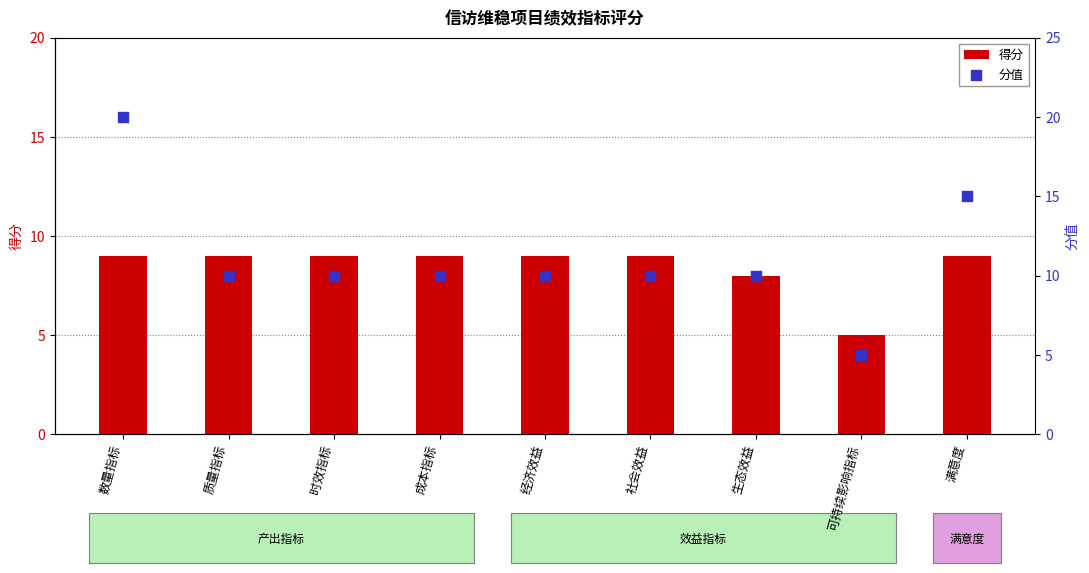

Which series has the widest spread of Y values?

分值